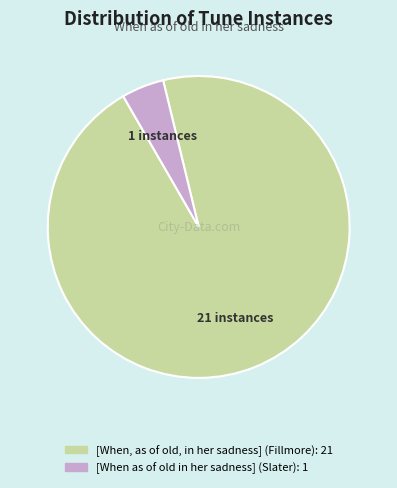

Does [When as of old in her sadness] (Slater) represent more than half of the total?

No